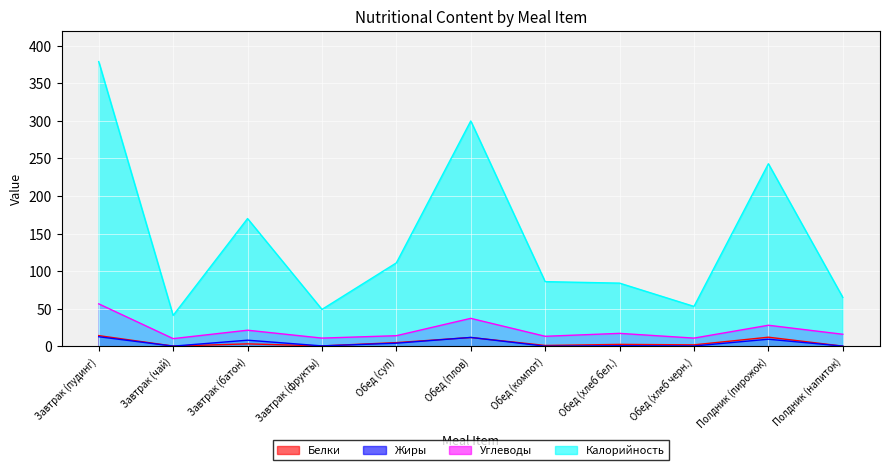

True or false: Белки and Углеводы intersect in this chart.

False